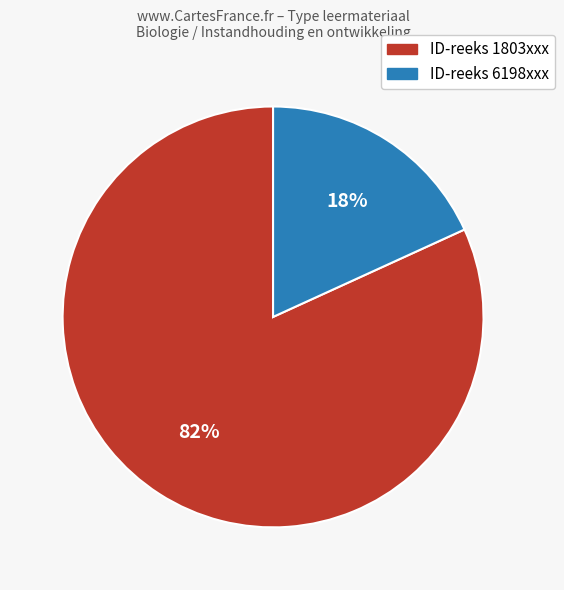

To the nearest percent, what is the average slice percentage?

50%